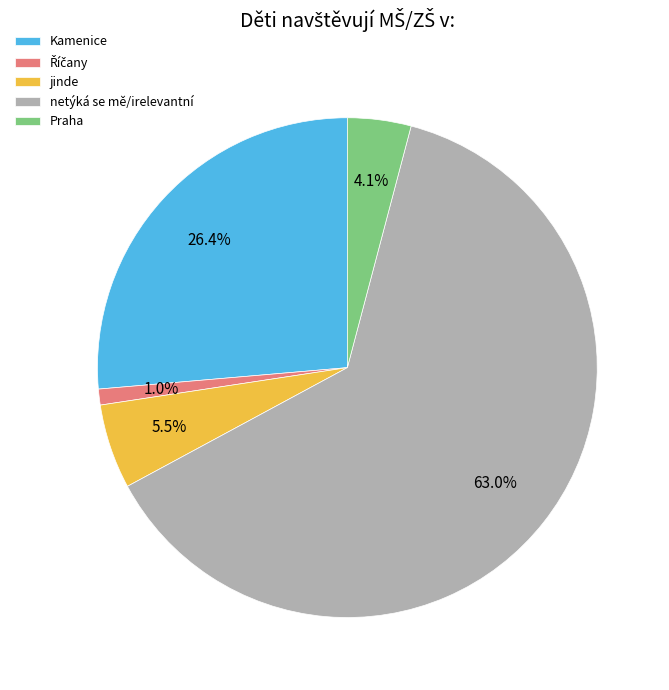

Between Kamenice and netýká se mě/irelevantní, which is larger?

netýká se mě/irelevantní